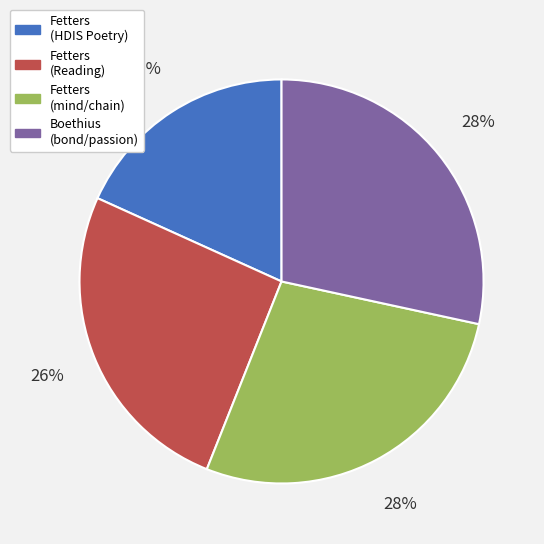

Is there any slice that represents more than half of the pie?

No